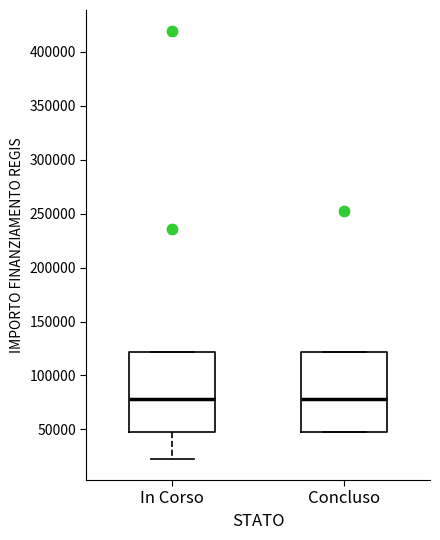

Reading left to right, transcribe this box plot: for each box, give where its median line is, the range the box spans, and where its two whiskers end, as read against the y-axis. The values are not printed on the chart, so give them approximately, as read against the axis.

In Corso: median 80000, box 45000 to 120000, whiskers 25000 to 120000
Concluso: median 80000, box 45000 to 120000, whiskers 45000 to 120000